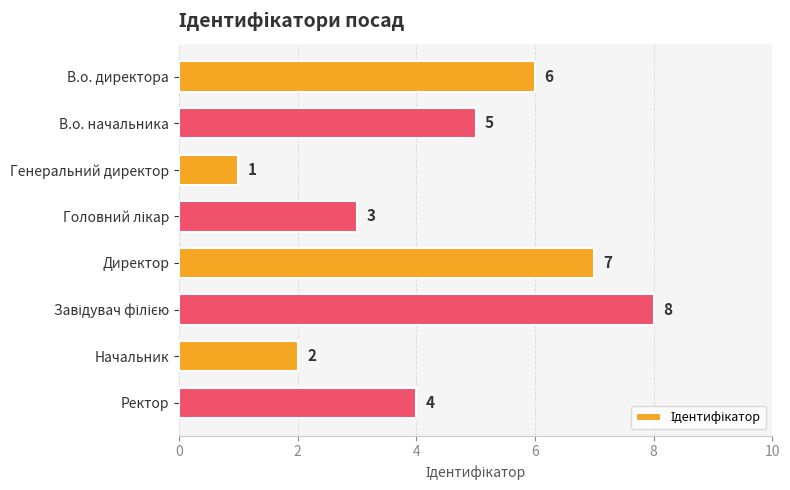

What is the value of the 7th bar from the top?

2